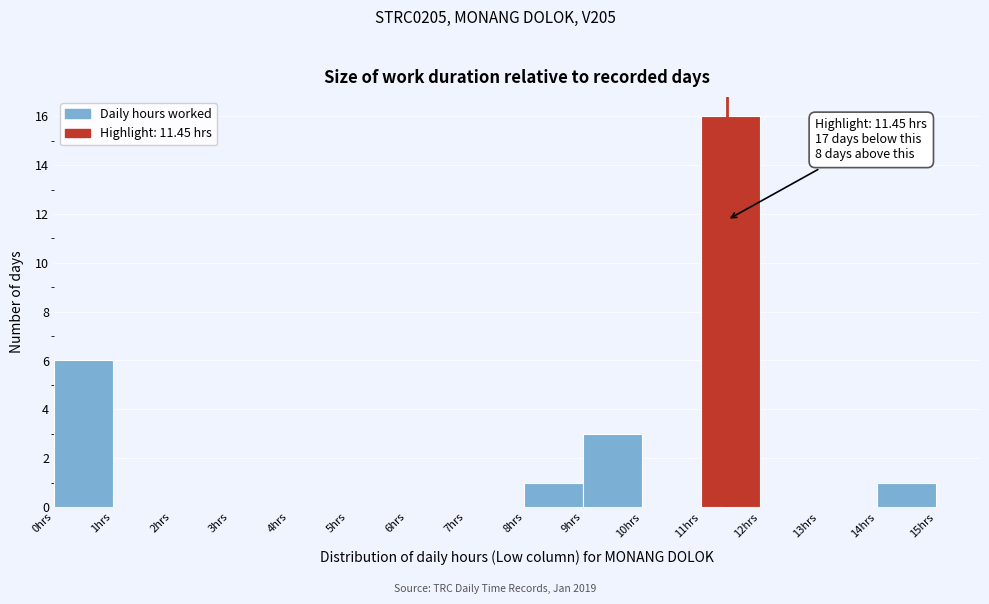

Over which range of the x-axis is the bar tallest?

11 to 12